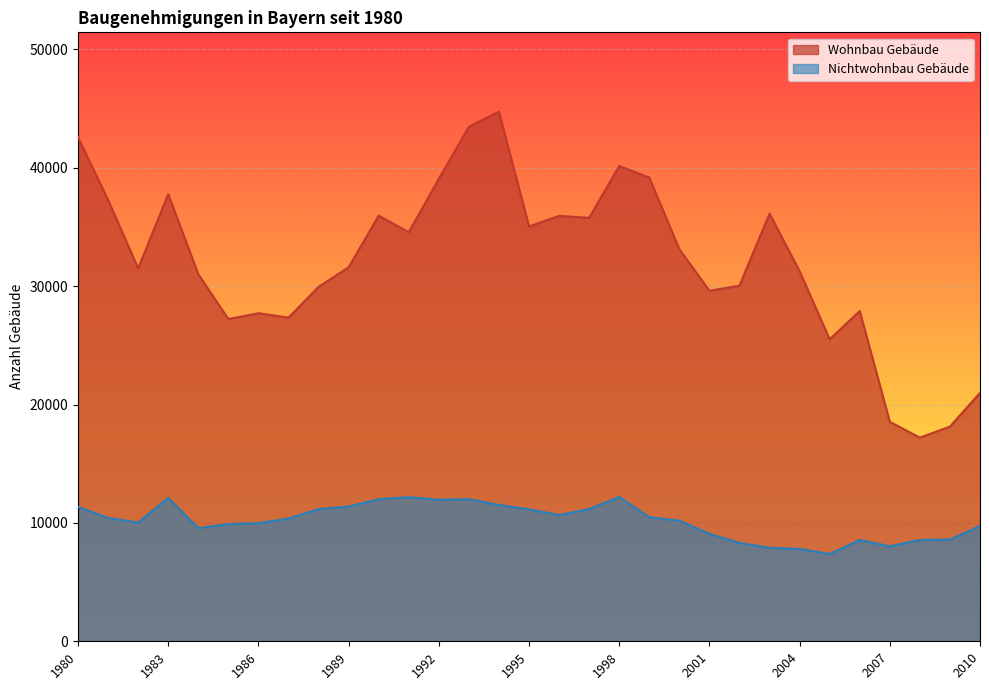

At which category is the sum across all series the highest?

1994